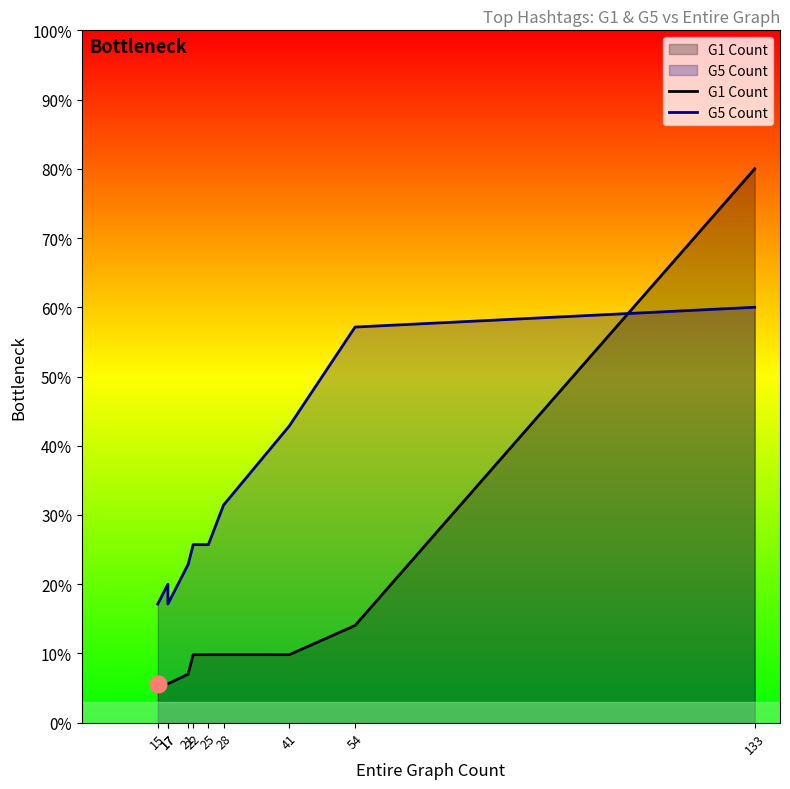

What is the approximate value of G1 Count at 25?

9.8